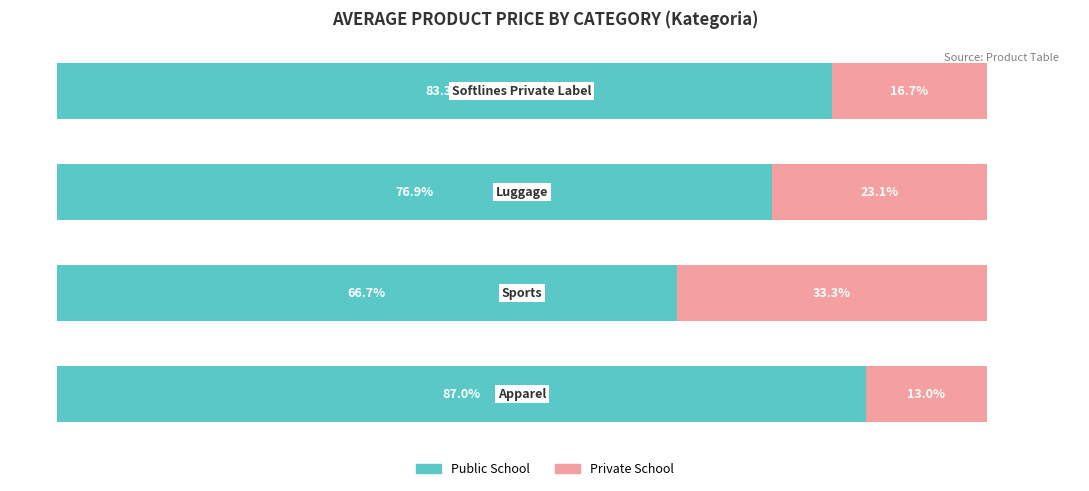

At how many categories does at least one series exceed 42?

4